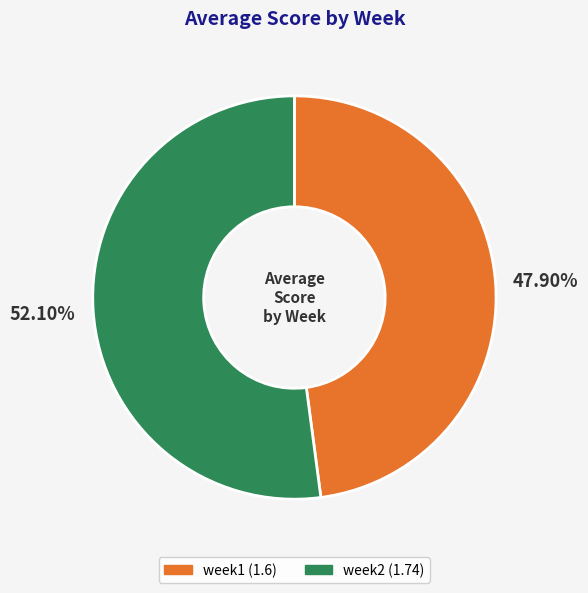

How many segments does this pie chart have?

2